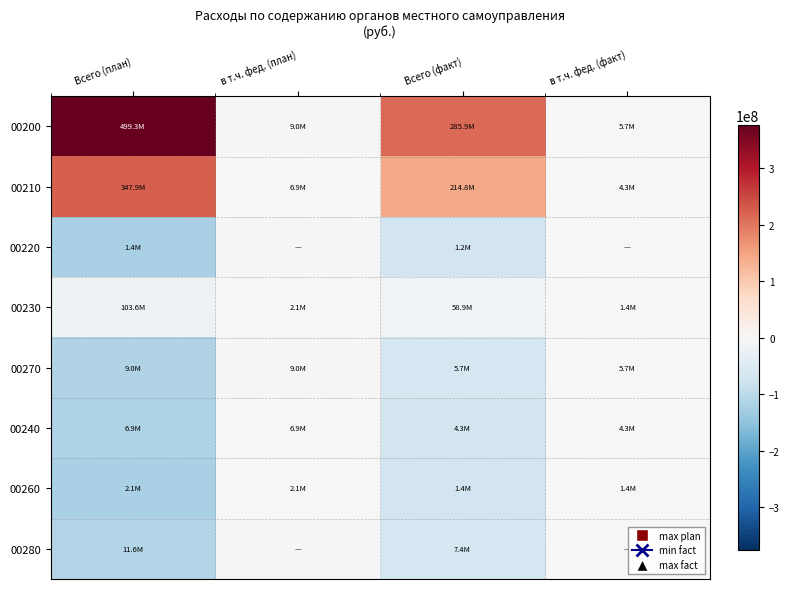

Rank the series at в т.ч. фед. (факт) from lowest to highest value.

00220, 00280, 00230, 00260, 00210, 00240, 00200, 00270